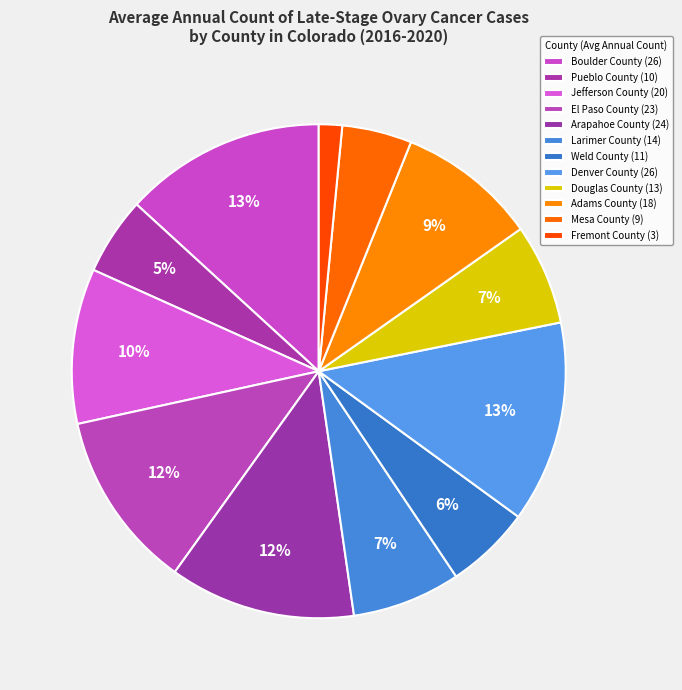

What is the largest slice in the pie chart?

Boulder County